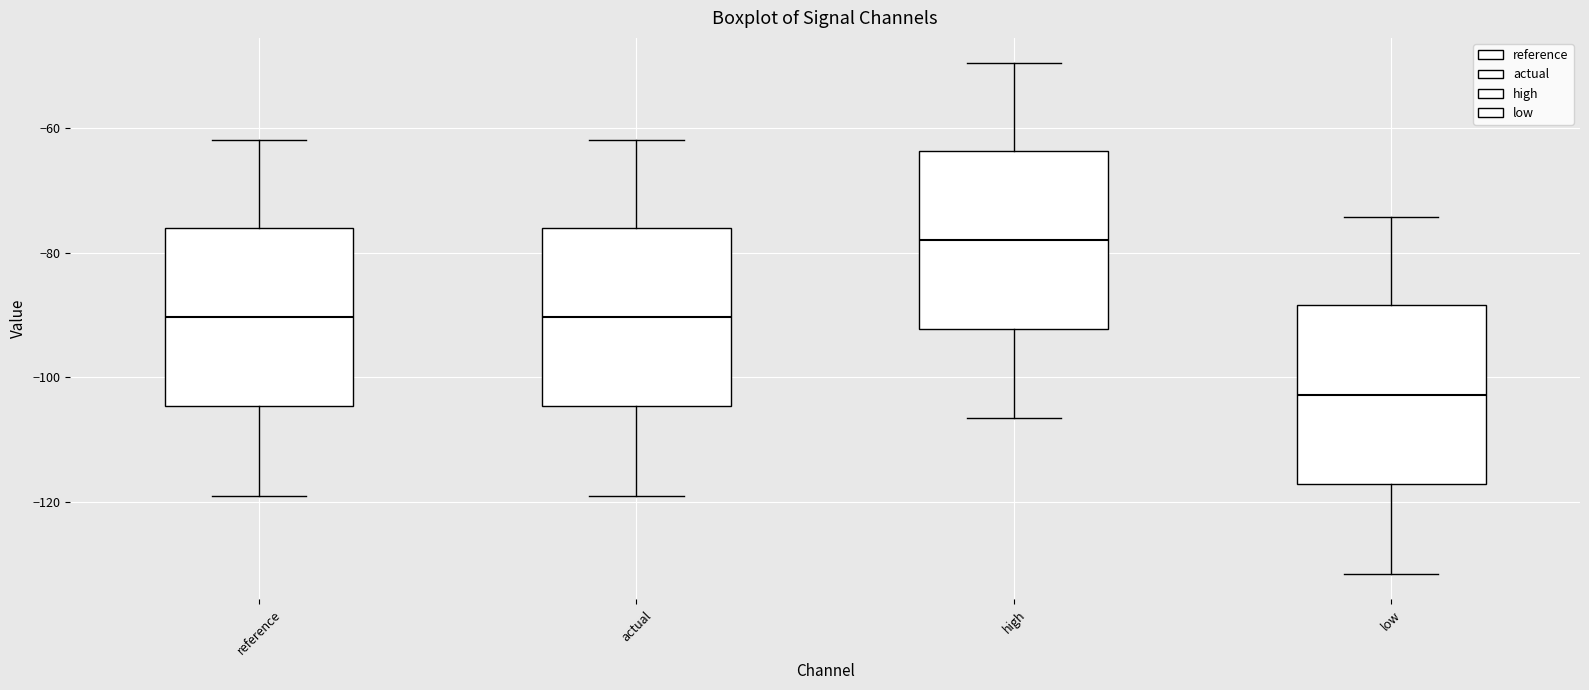

Reading left to right, read every box against the y-axis: the position of its median line, the range the box covers, and the ends of its whiskers. The values are not printed on the chart, so give them approximately, as read against the axis.

reference: median -90, box -104 to -76, whiskers -120 to -62
actual: median -90, box -104 to -76, whiskers -120 to -62
high: median -78, box -92 to -64, whiskers -106 to -50
low: median -102, box -118 to -88, whiskers -132 to -74